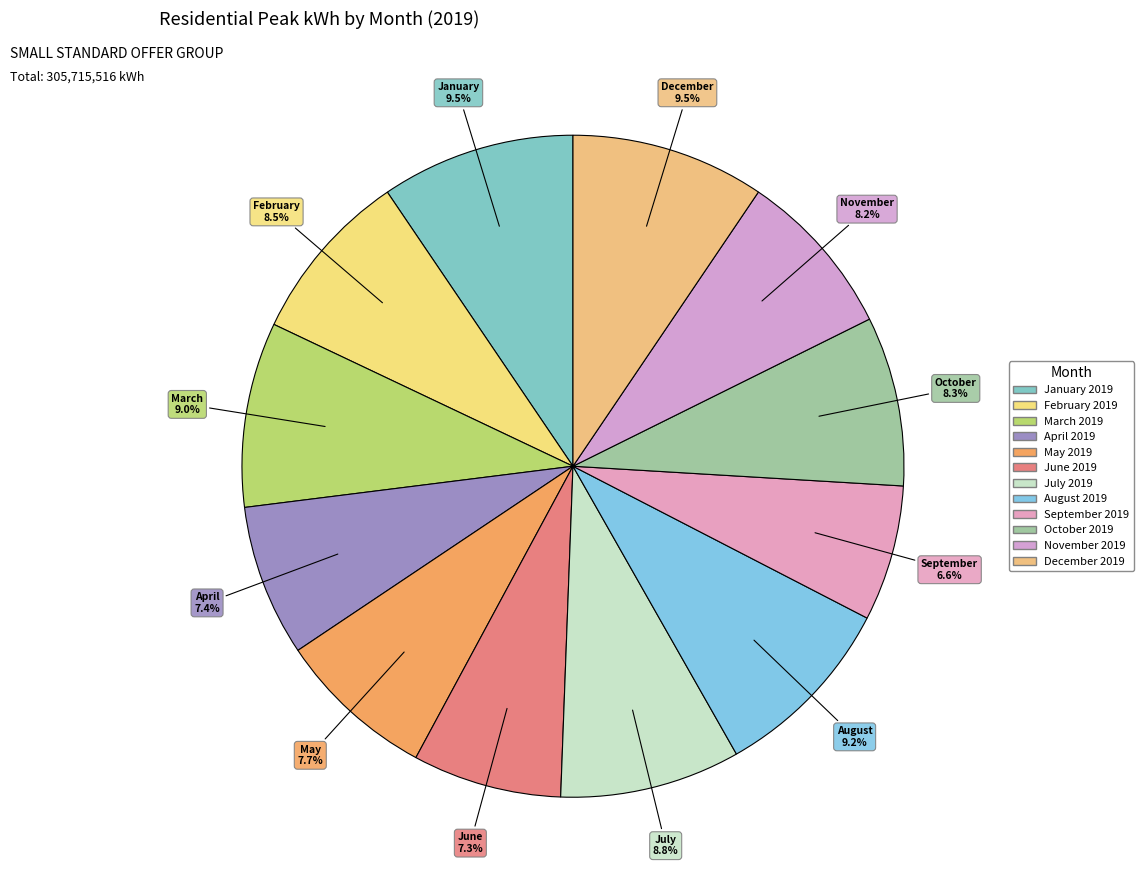

What percentage is NOT represented by July 2019?

91.2%